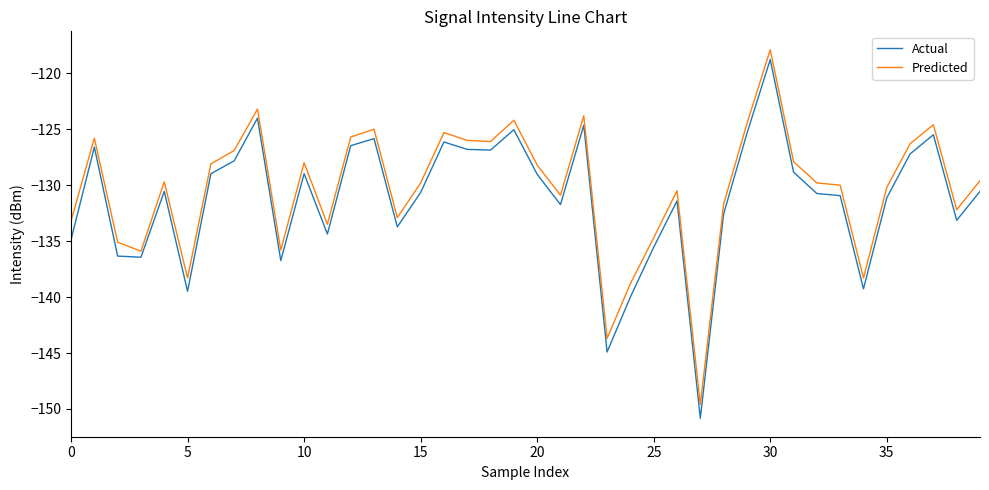

What is the maximum value for Predicted?

-117.9